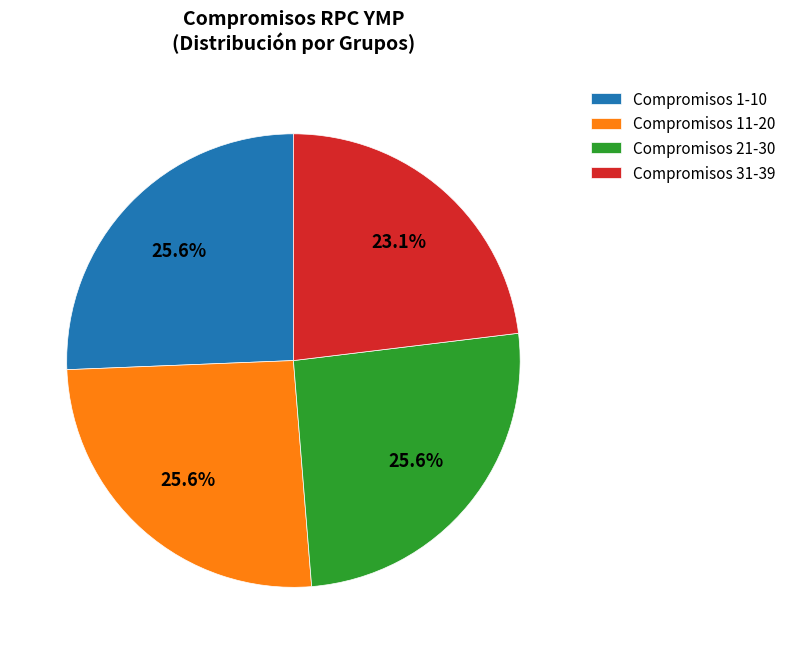

What portion of the pie excludes Compromisos 31-39?

76.9%